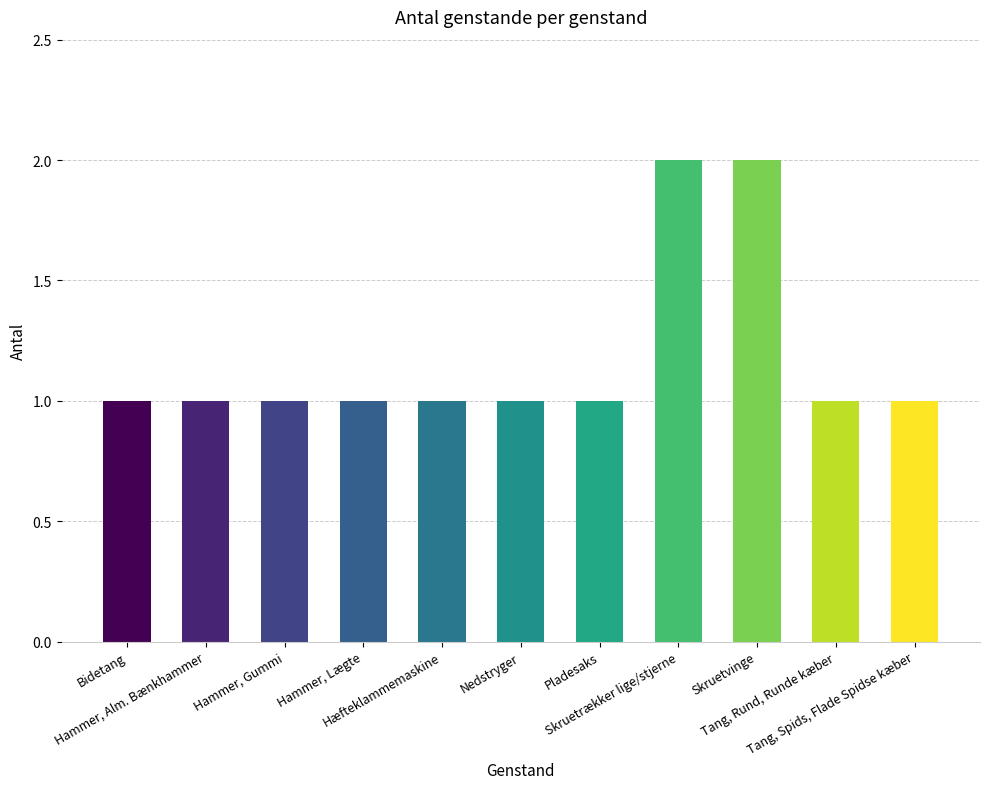

The value at Skruetrækker lige/stjerne is 2. True or false?

True